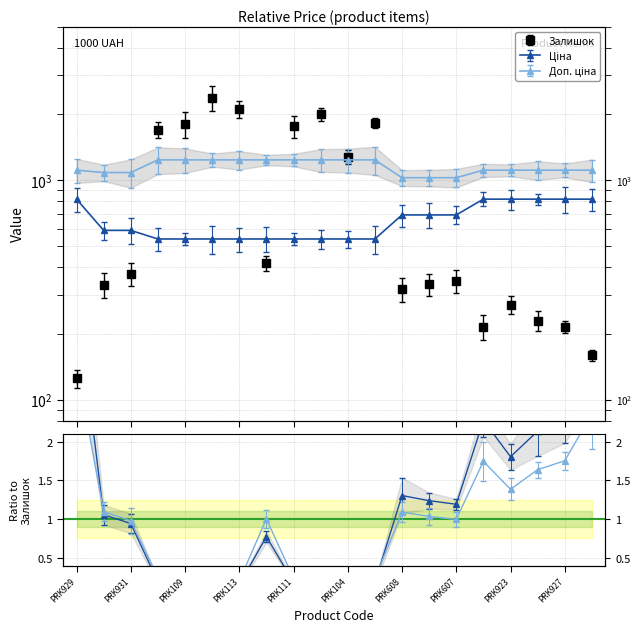

Which series has the largest total across all categories?

Доп. ціна